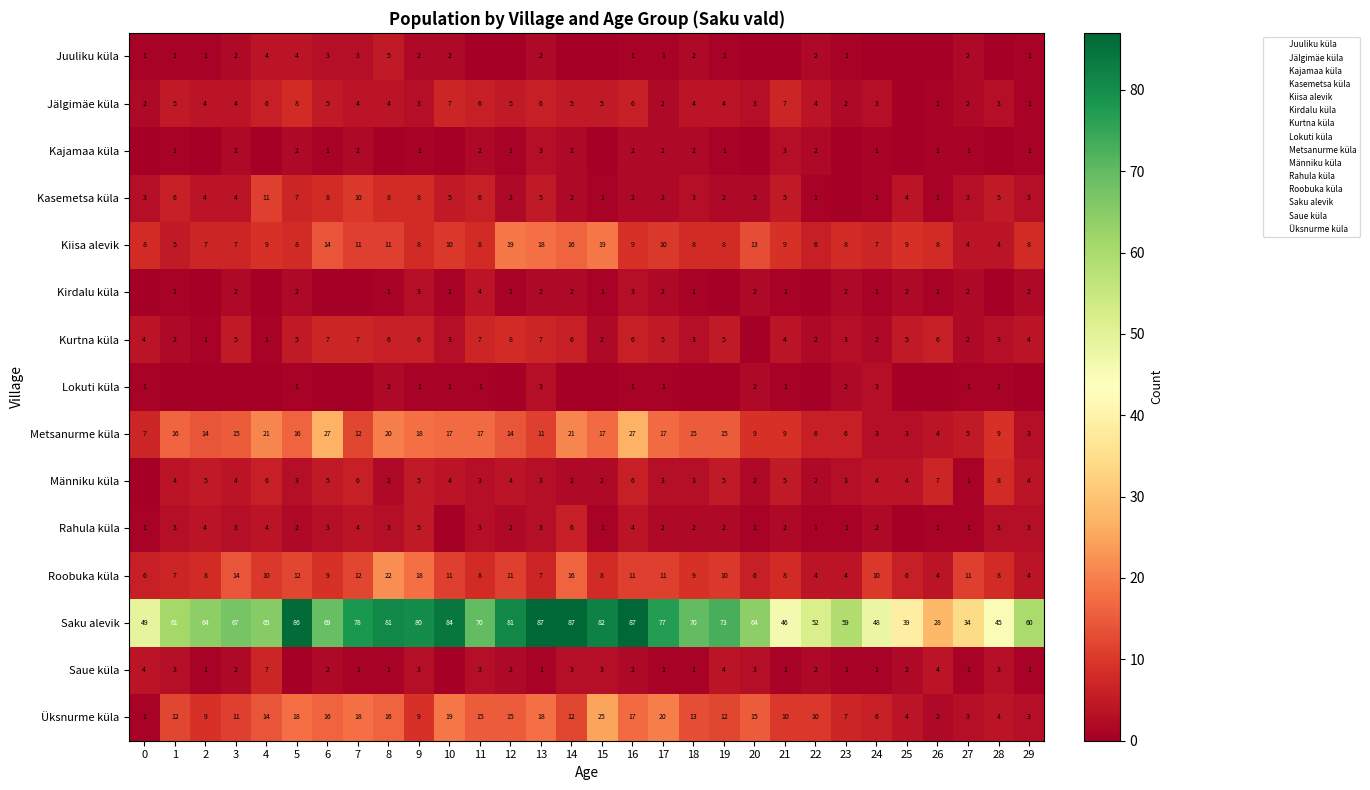

At how many categories does at least one series exceed 74?

11